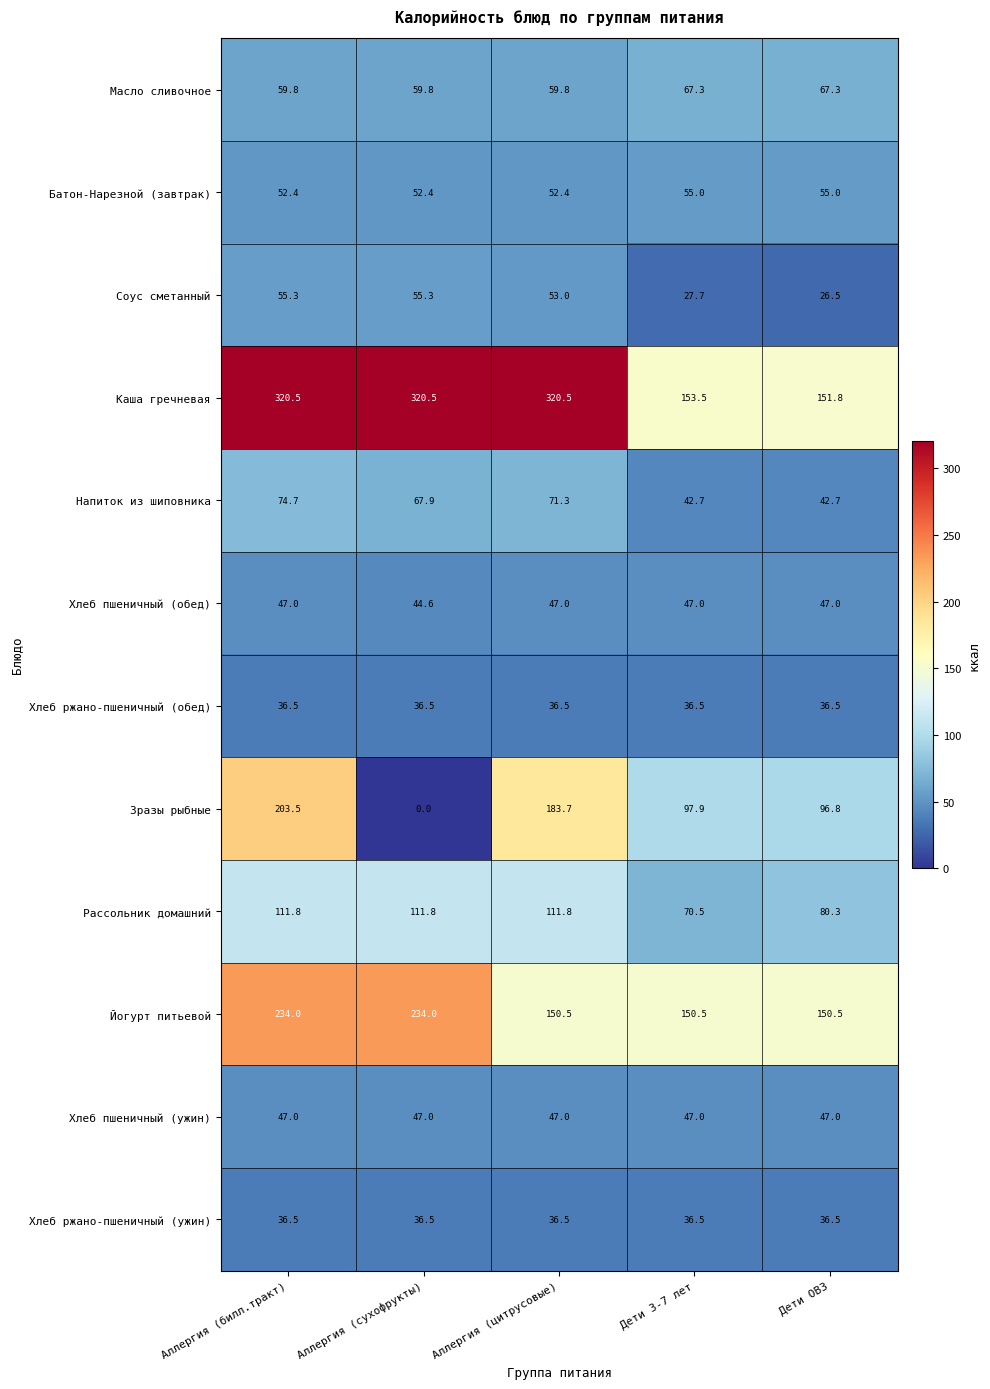

Is the value of Напиток из шиповника at Аллергия (билл.тракт) greater than the value of Рассольник домашний at Дети ОВЗ?

No